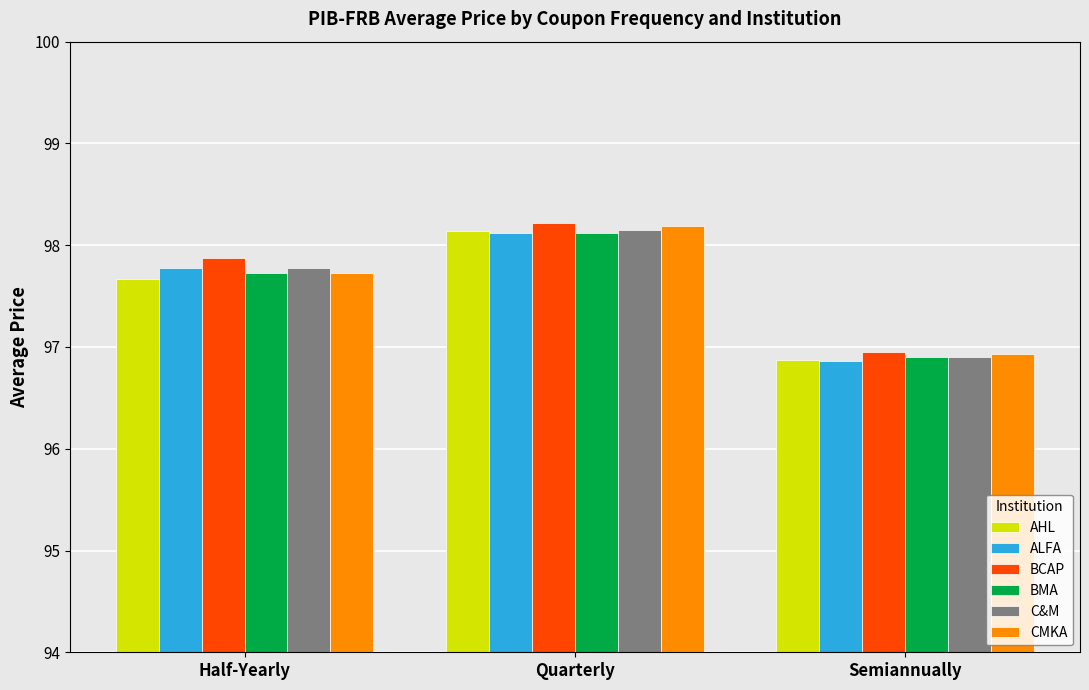

Which category has the lowest value across all series?

Semiannually